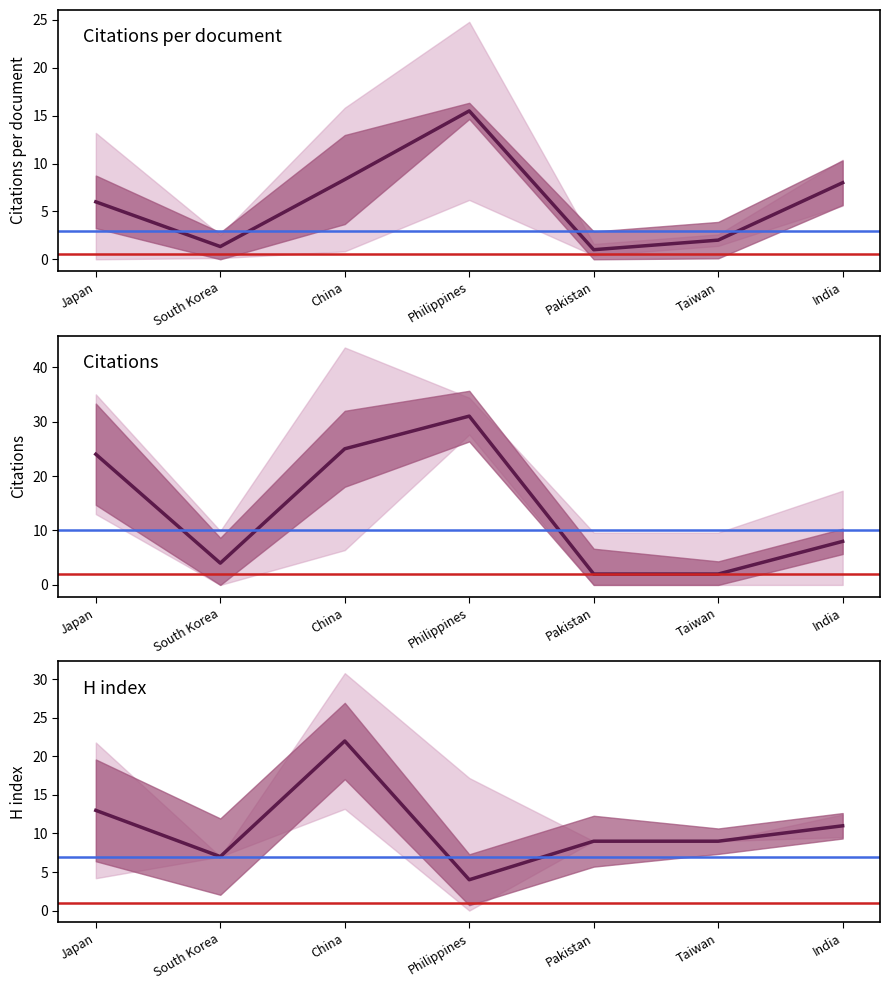

At which category does H index reach its first local peak?

China